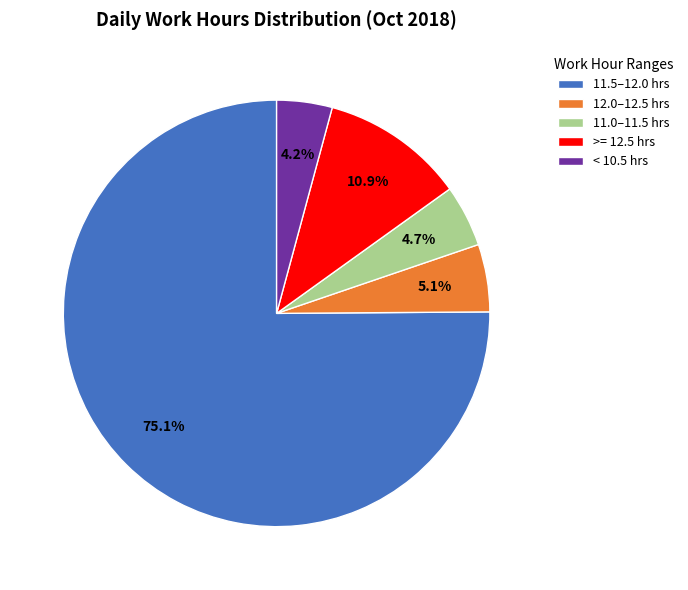

What percentage is NOT represented by 12.0–12.5 hrs?

94.9%